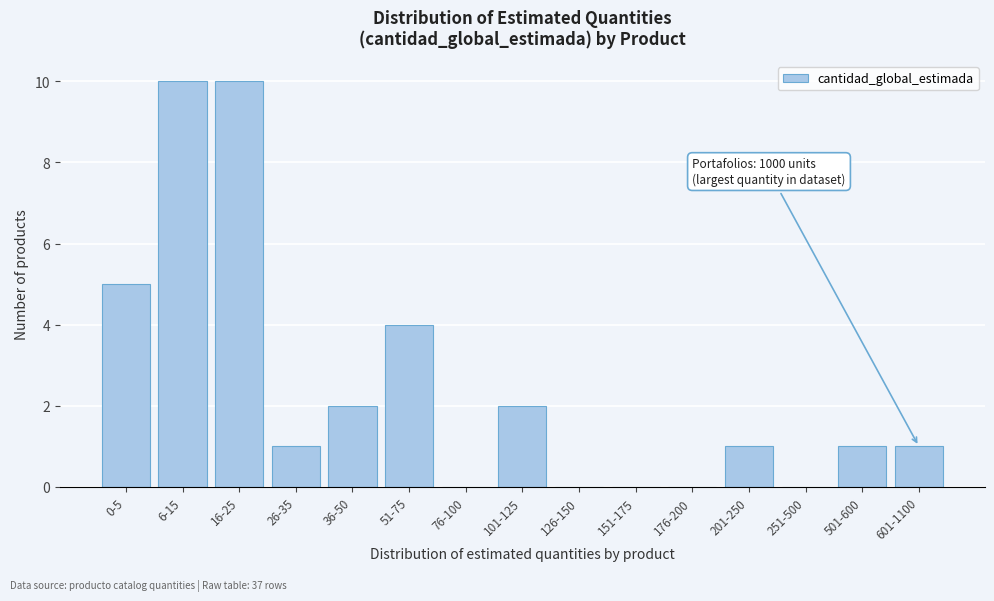

Reading right to left, extract all data points from this chart.

601-1100=1	501-600=1	251-500=0	201-250=1	176-200=0	151-175=0	126-150=0	101-125=2	76-100=0	51-75=4	36-50=2	26-35=1	16-25=10	6-15=10	0-5=5